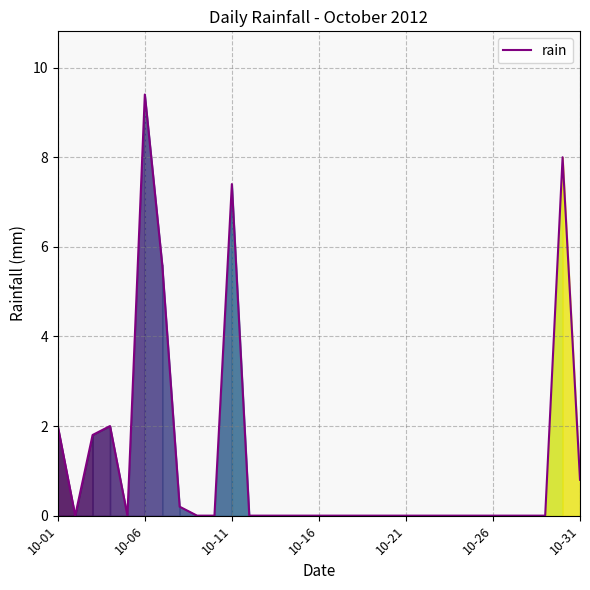

What is the maximum value shown in the chart?

9.4